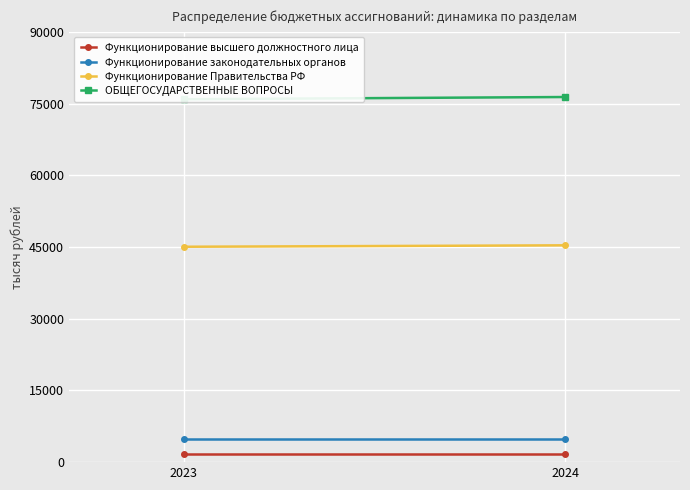

What is the smallest value displayed?

1711.3